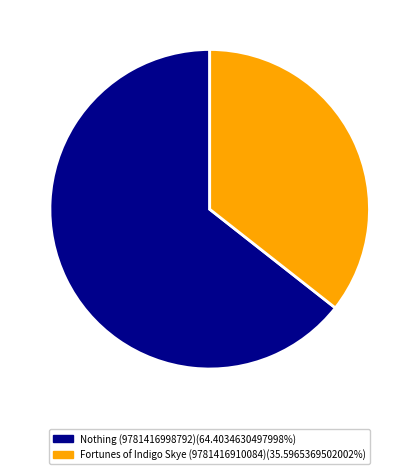

Between Nothing (9781416998792) and Fortunes of Indigo Skye (9781416910084), which is larger?

Nothing (9781416998792)